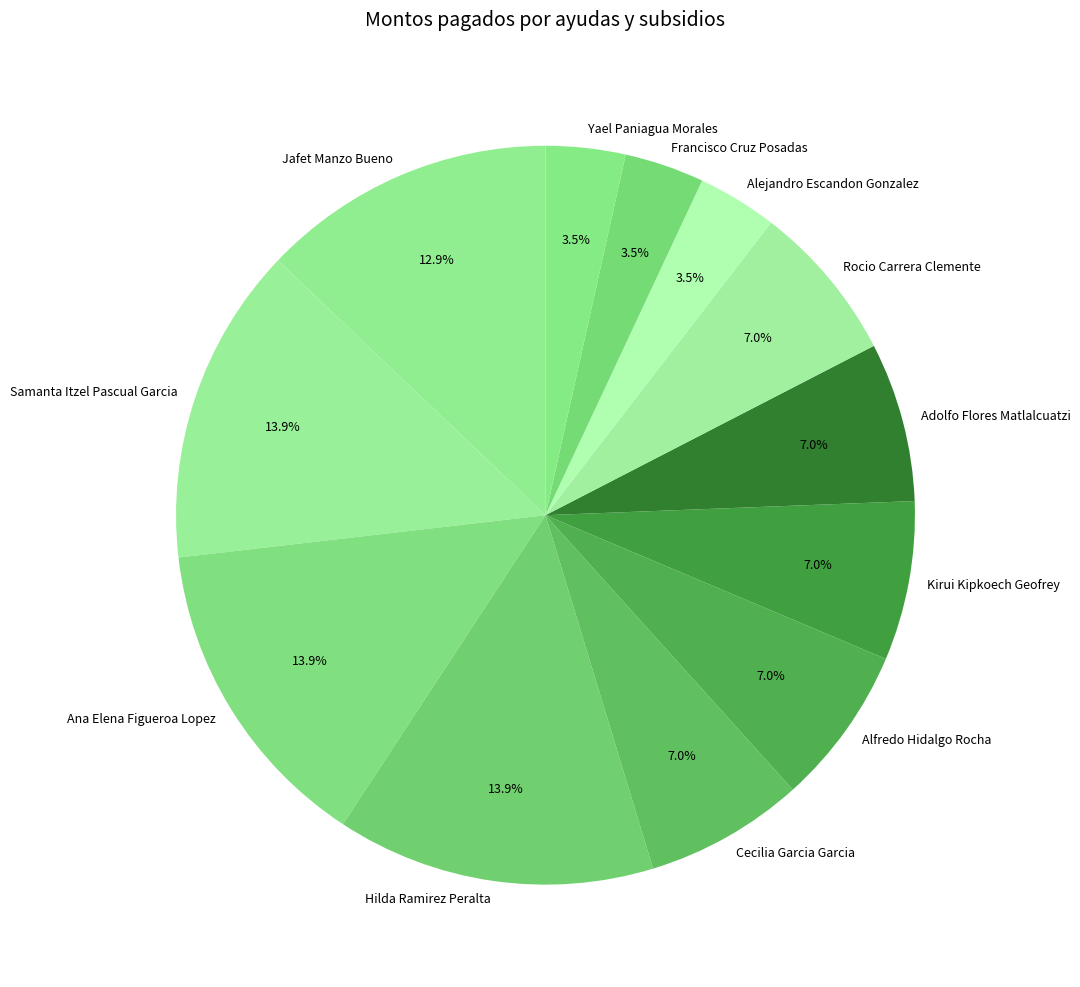

What is the ratio of the value at Rocio Carrera Clemente to the value at Jafet Manzo Bueno?

0.5